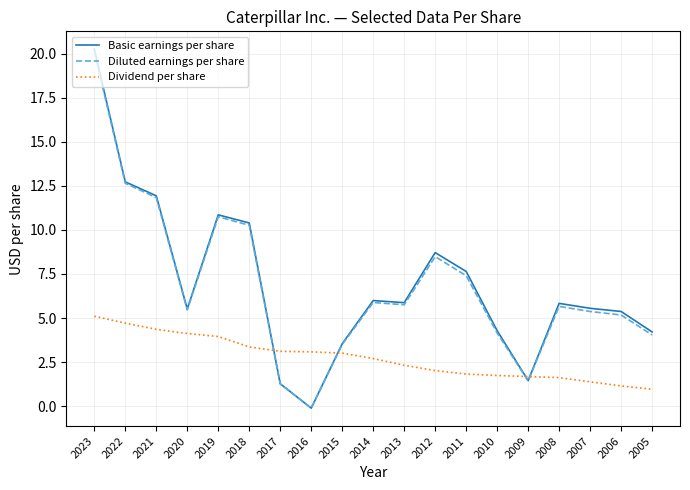

Which category has the lowest value across all series?

2016